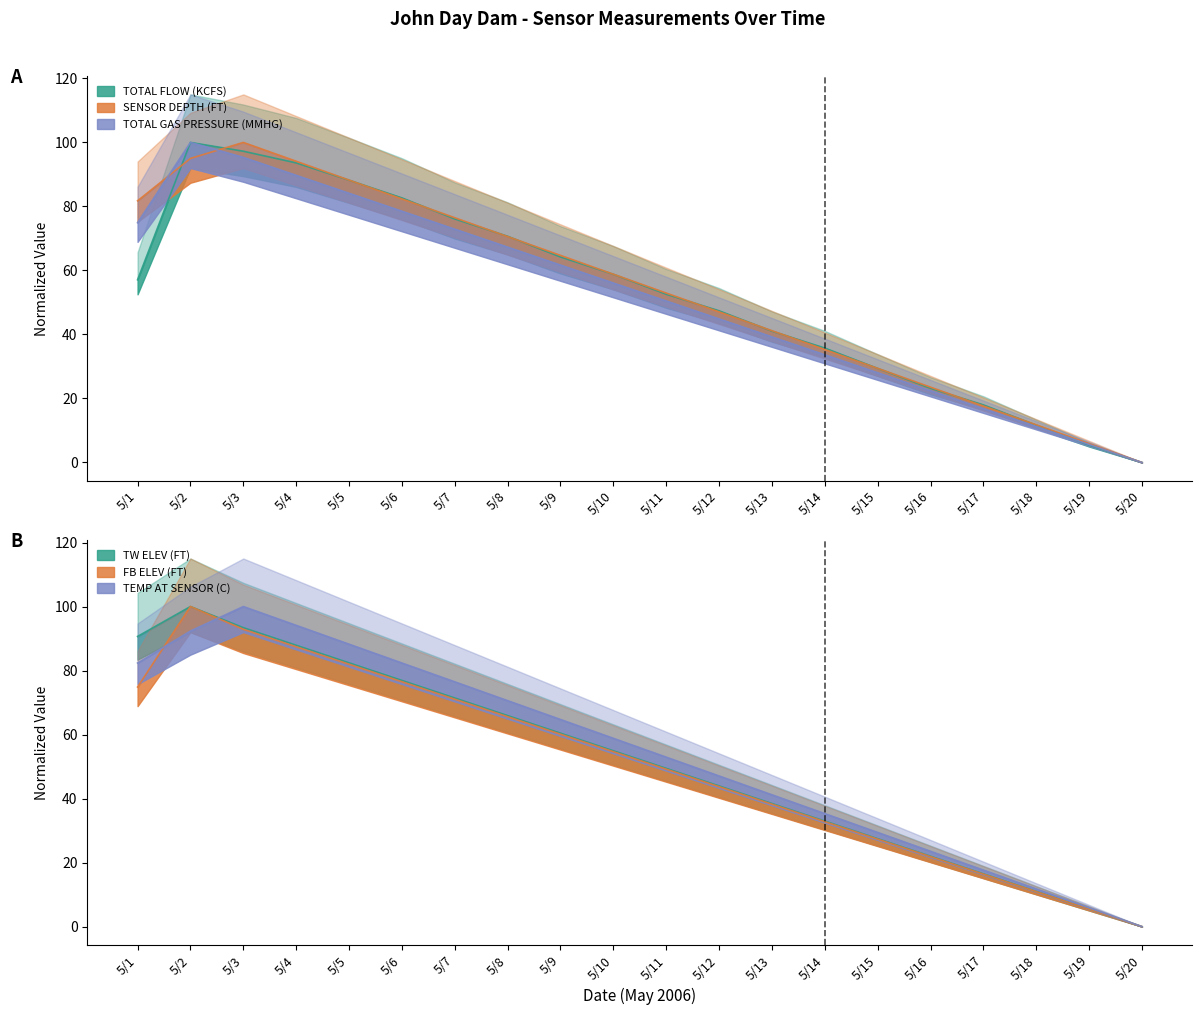

How many values in the TW ELEV (FT) series are below 54?

10